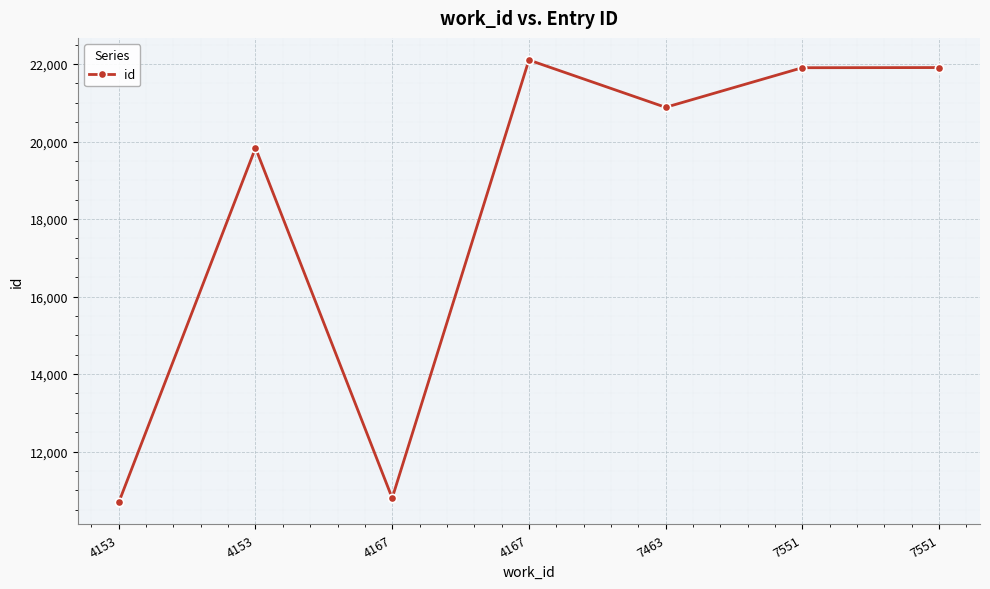

Is it true that the value at 4153 is 8148?

False